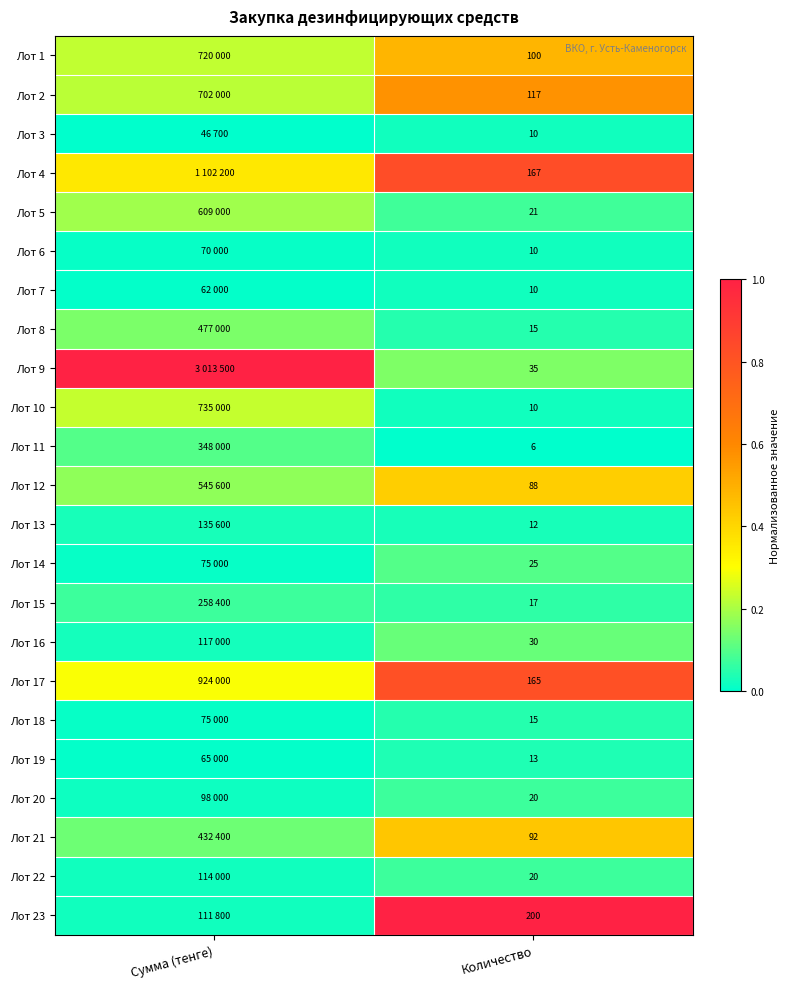

Is the value of Лот 14 at Количество greater than the value of Лот 16 at Количество?

No